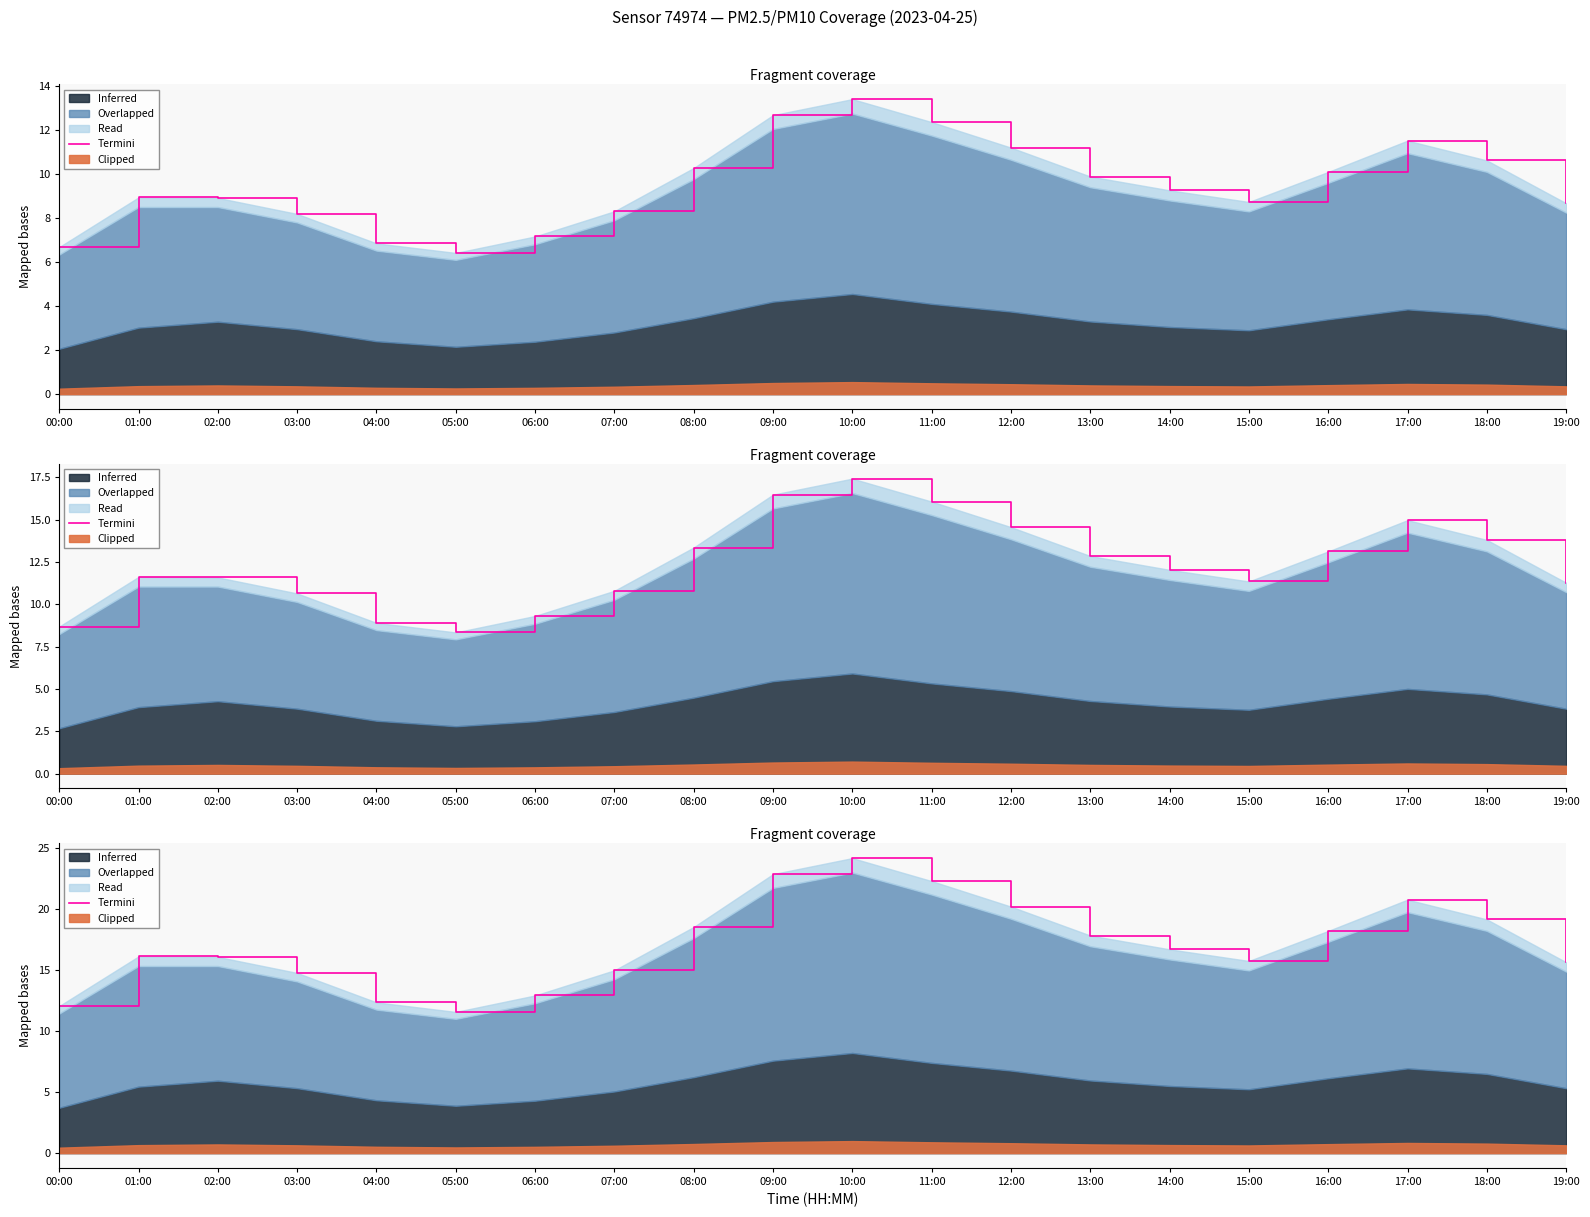

At which label does the data first exceed 16?

01:00